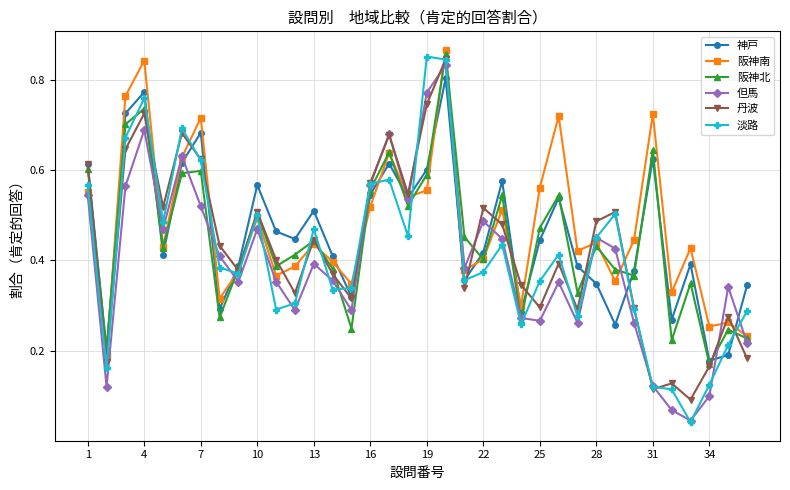

At how many categories does at least one series exceed 0?

36